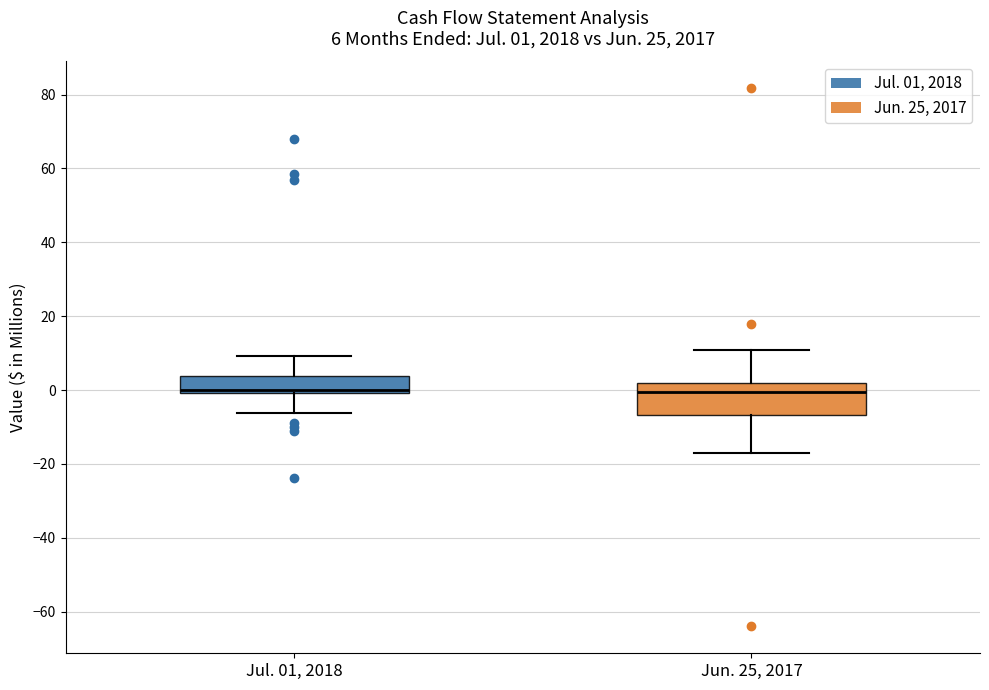

Which box is the tallest, from its lower edge to its upper edge?

Jun. 25, 2017